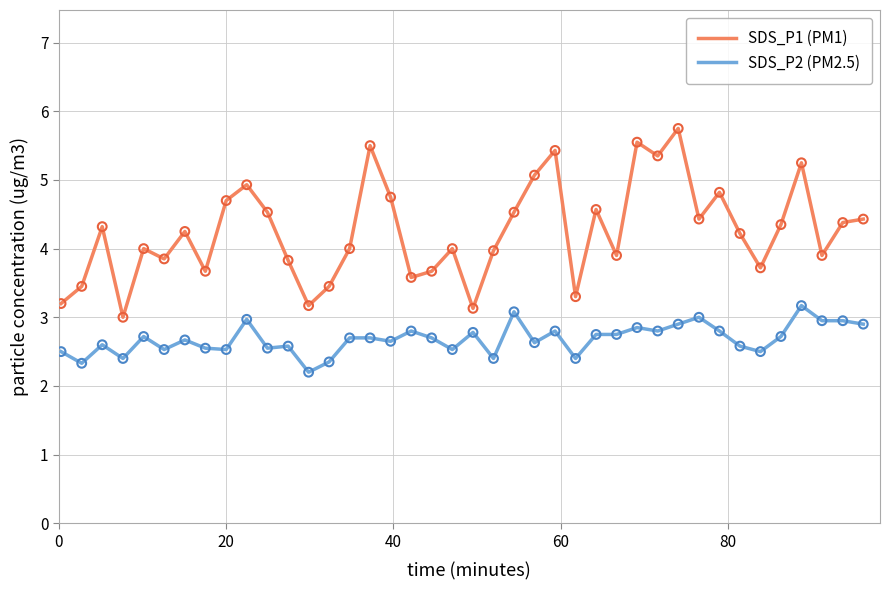

What is the difference between the maximum and minimum values in the SDS_P2 (PM2.5) series?

1.0